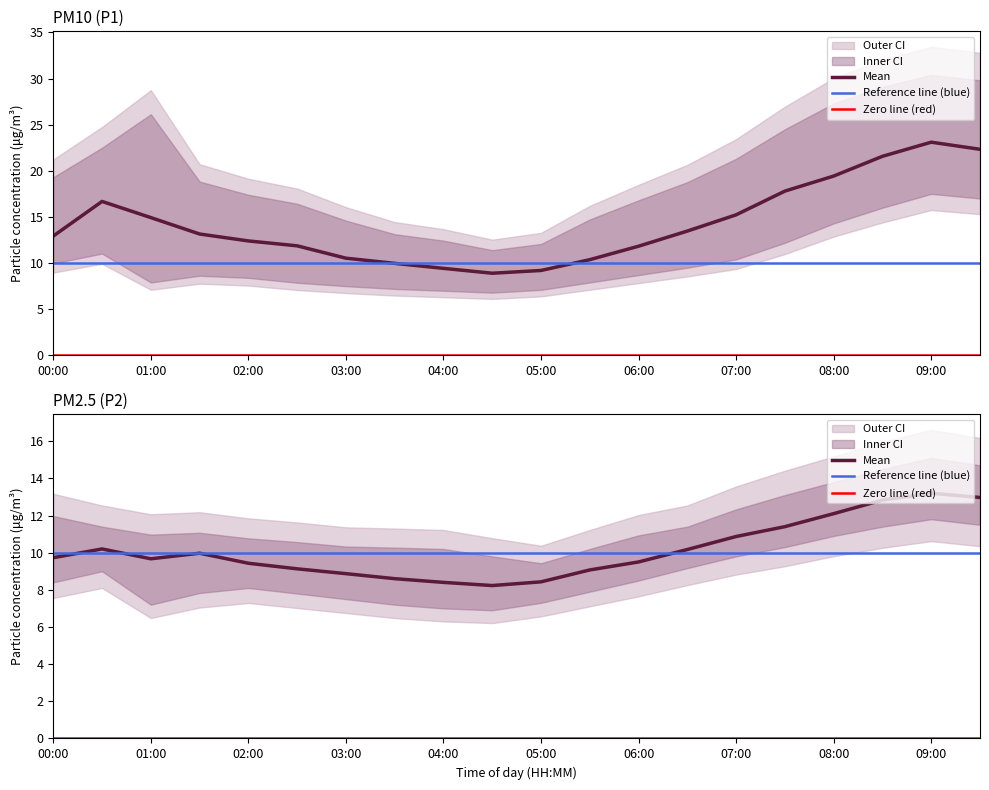

List the series in order of their peak value, lowest first.

P2_lower, P2, P2_upper, P1_lower, P1, P1_upper